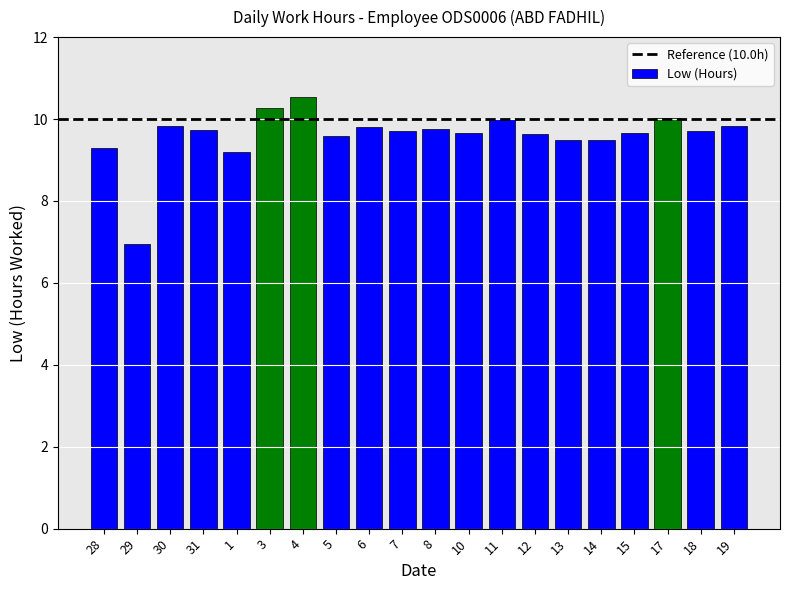

Does the chart contain stacked bars?

No